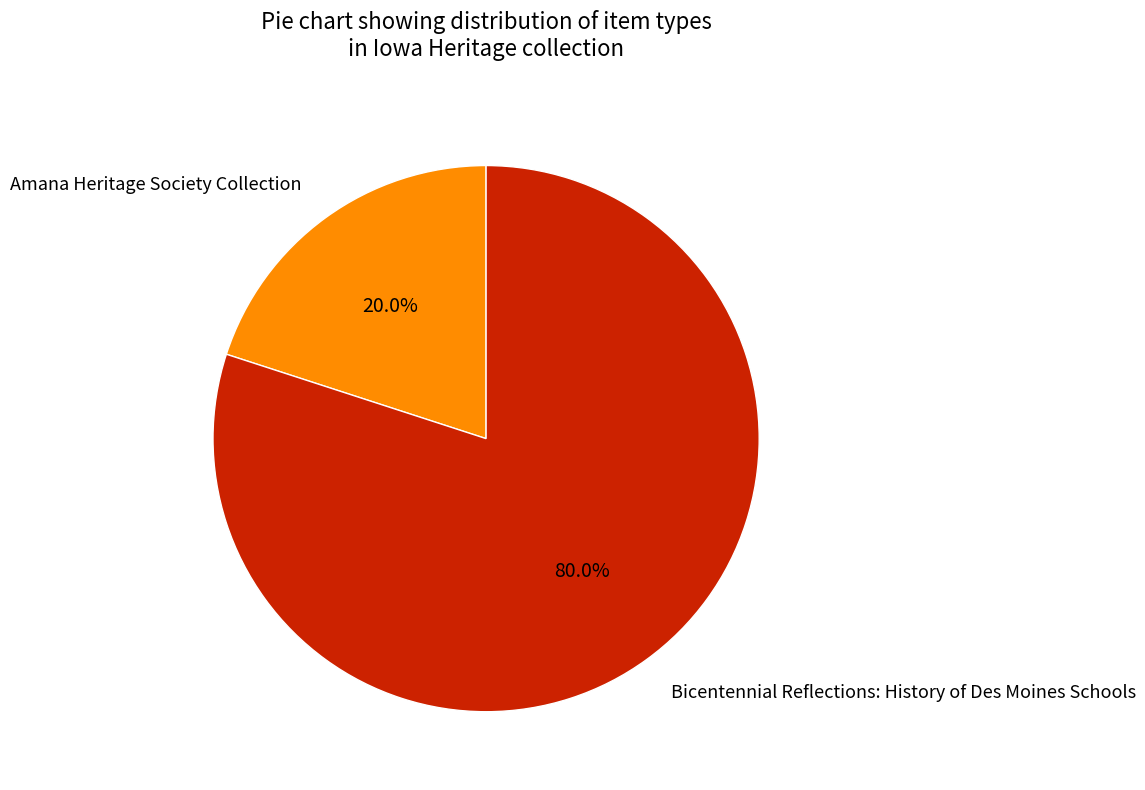

Between Amana Heritage Society Collection and Bicentennial Reflections: History of Des Moines Schools, which is larger?

Bicentennial Reflections: History of Des Moines Schools